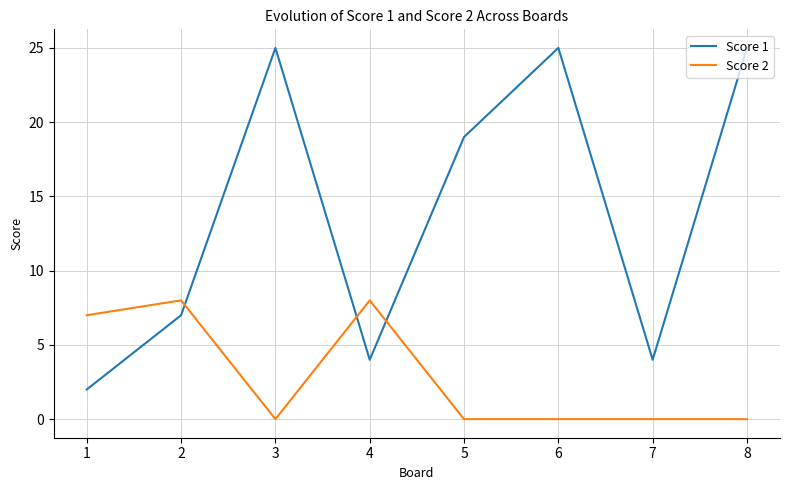

Which series has the widest spread of values?

Score 1